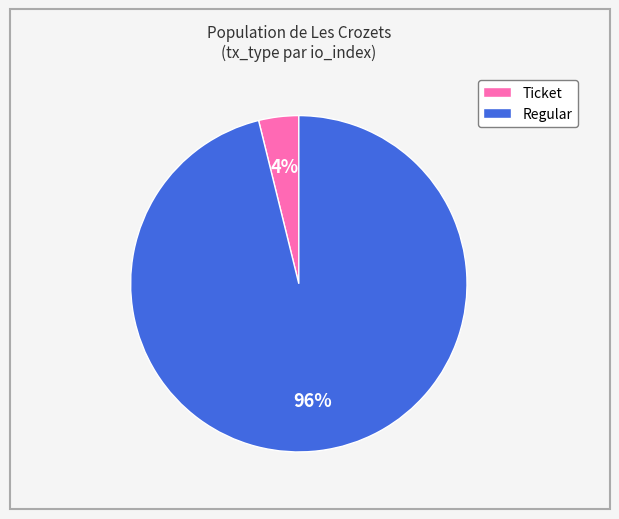

How many segments does this pie chart have?

2